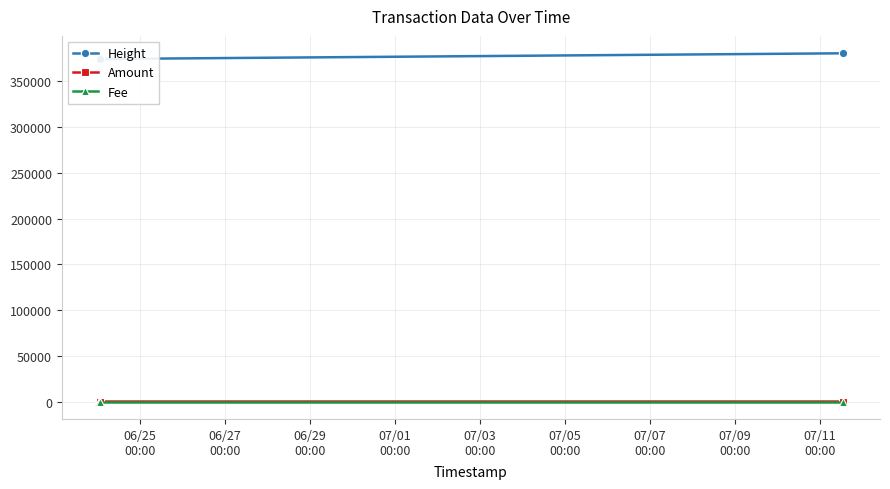

True or false: Fee has more than 2 points higher than both neighbors.

False